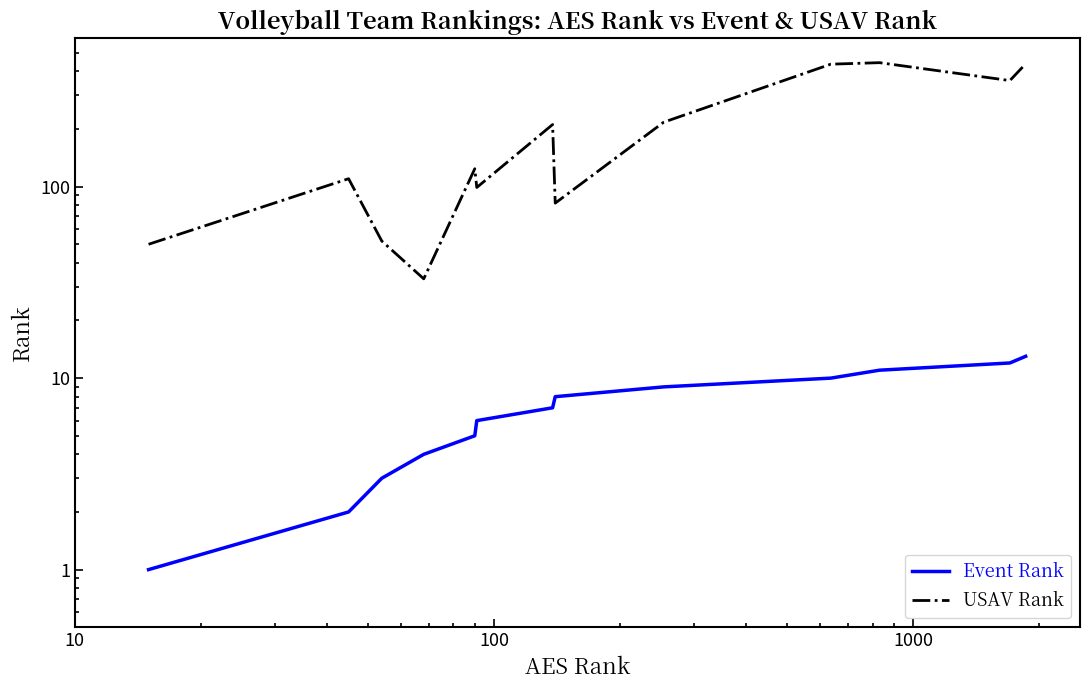

What is the highest value of the Event Rank series?

13